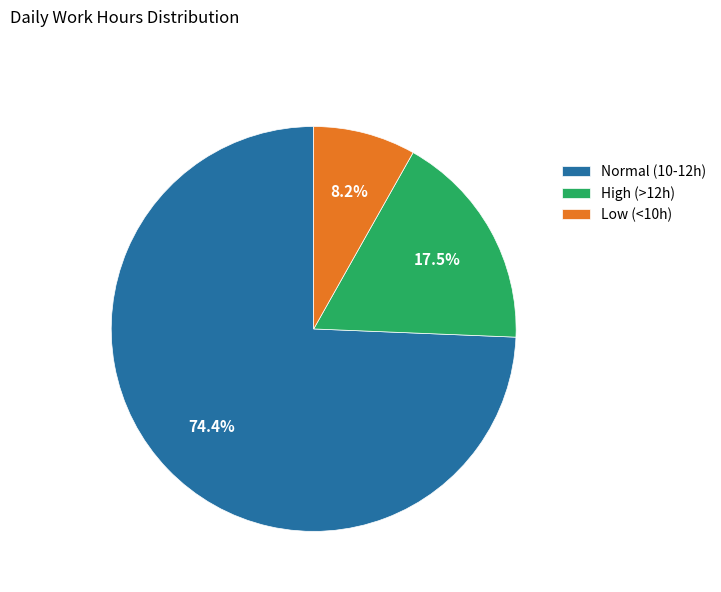

Which category has the smallest portion of the pie?

Low (<10h)